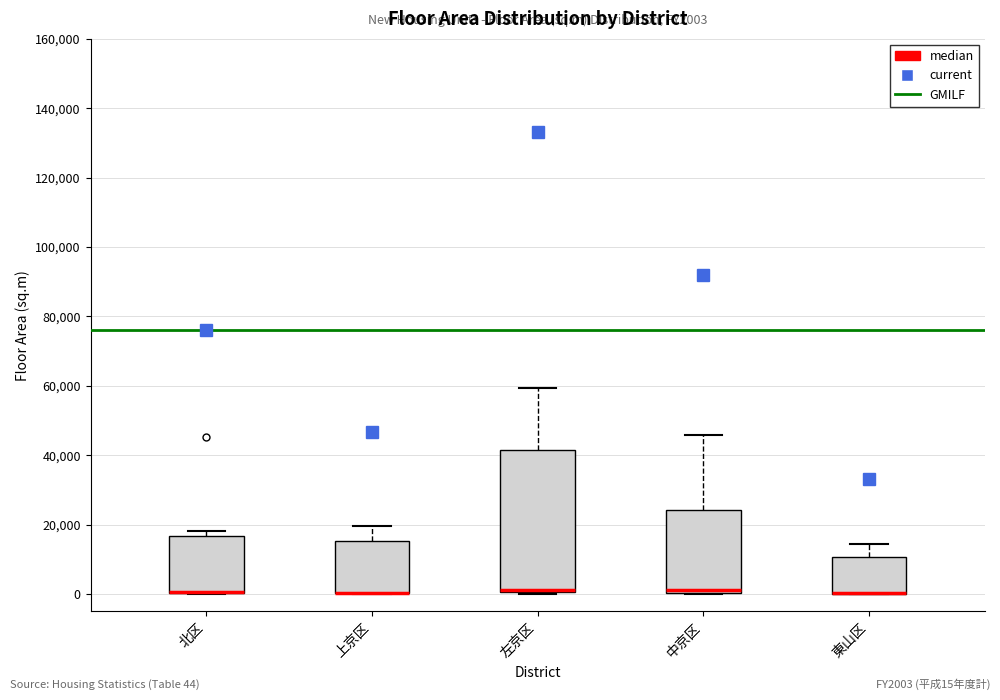

Reading left to right, read every box against the y-axis: the position of its median line, the range the box covers, and the ends of its whiskers. The values are not printed on the chart, so give them approximately, as read against the axis.

北区: median 0 (drawn on the box's lower edge), box 0 to 16000, whiskers 0 to 18000
上京区: median 0 (drawn on the box's lower edge), box 0 to 16000, whiskers 0 to 20000
左京区: median 2000, box 0 to 42000, whiskers 0 to 60000
中京区: median 2000, box 0 to 24000, whiskers 0 to 46000
東山区: median 0 (drawn on the box's lower edge), box 0 to 10000, whiskers 0 to 14000